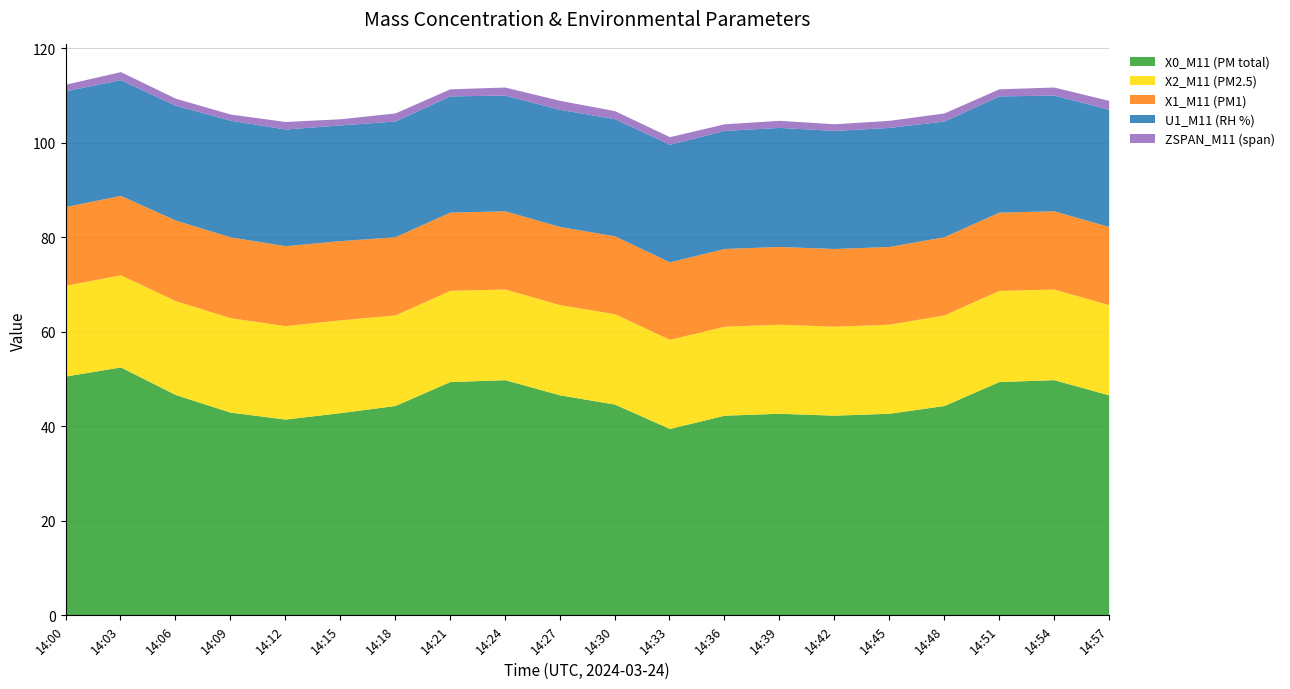

What is the value of the U1_M11 (RH %) point at the 14th from the left?

25.2